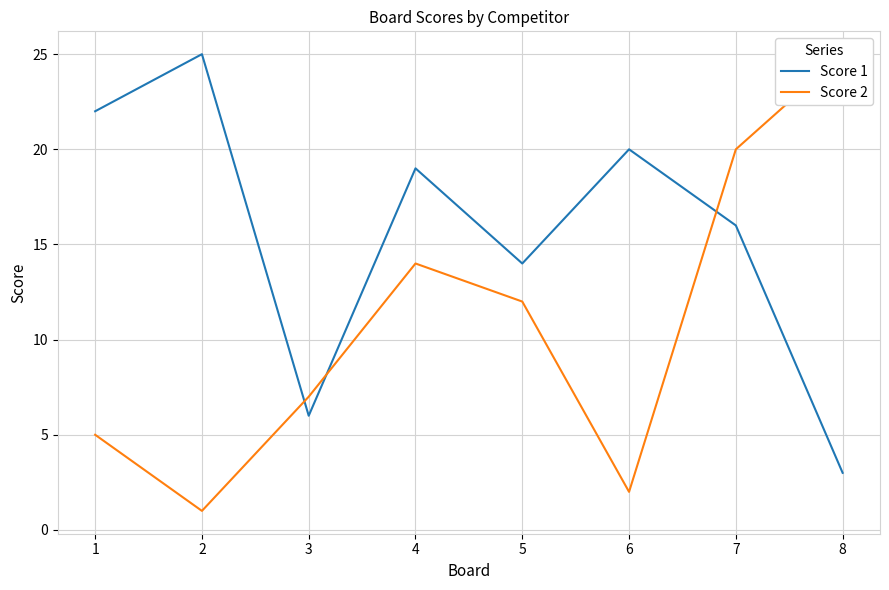

What is the approximate value of Score 2 at 4, to the nearest 10?

10